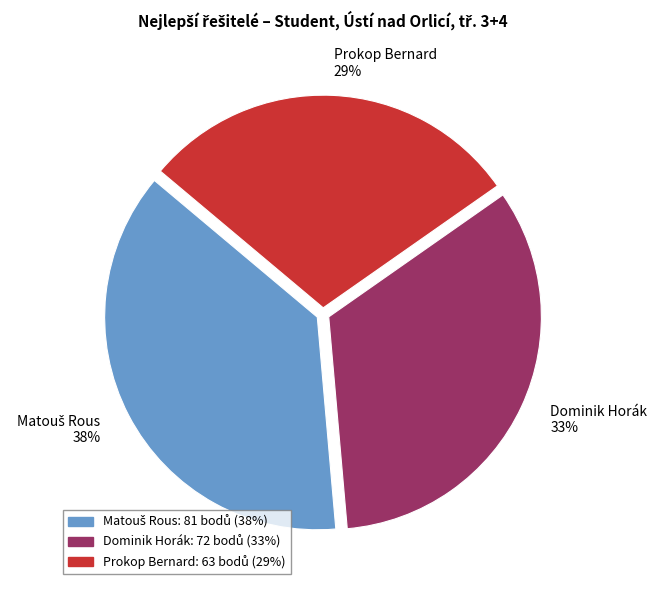

Is there any slice that represents more than half of the pie?

No